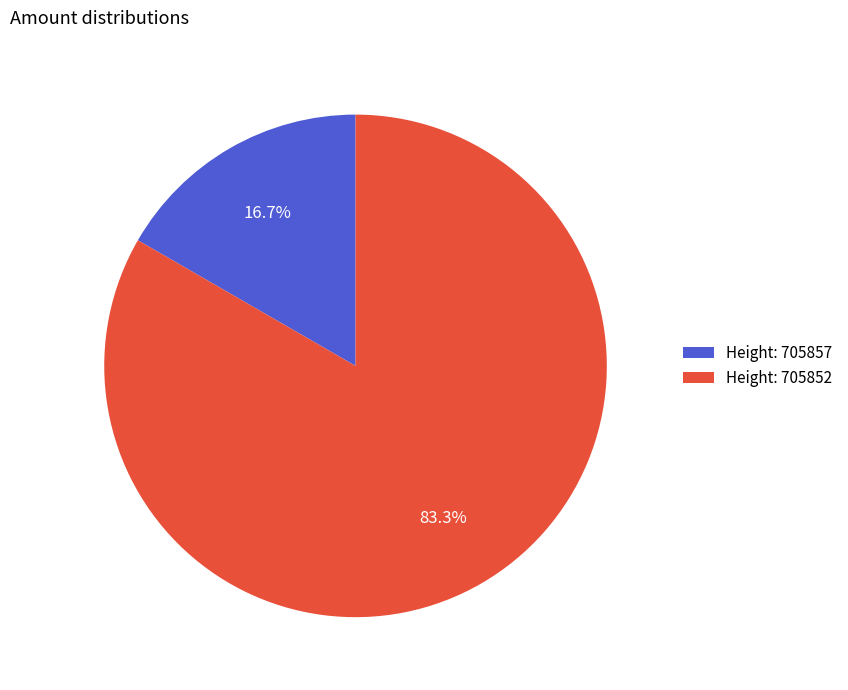

How many slices are in this pie chart?

2